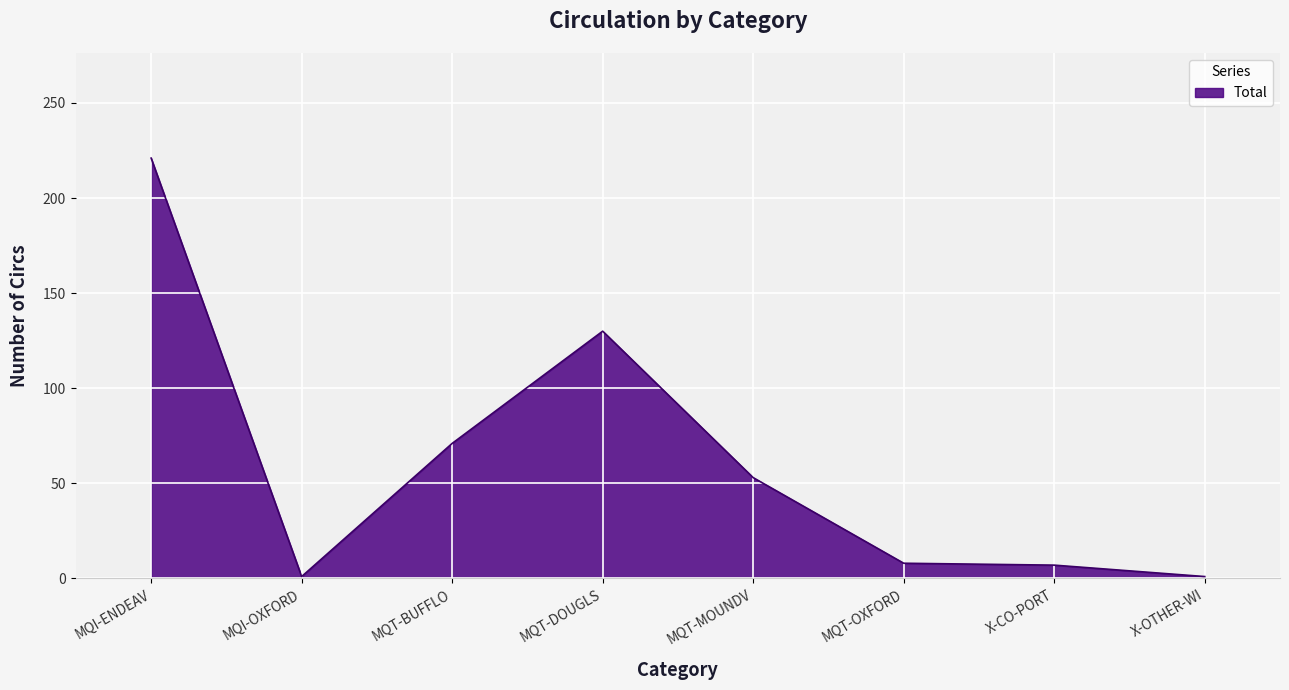

What is the ratio of the value at MQT-MOUNDV to the value at X-CO-PORT?

7.6